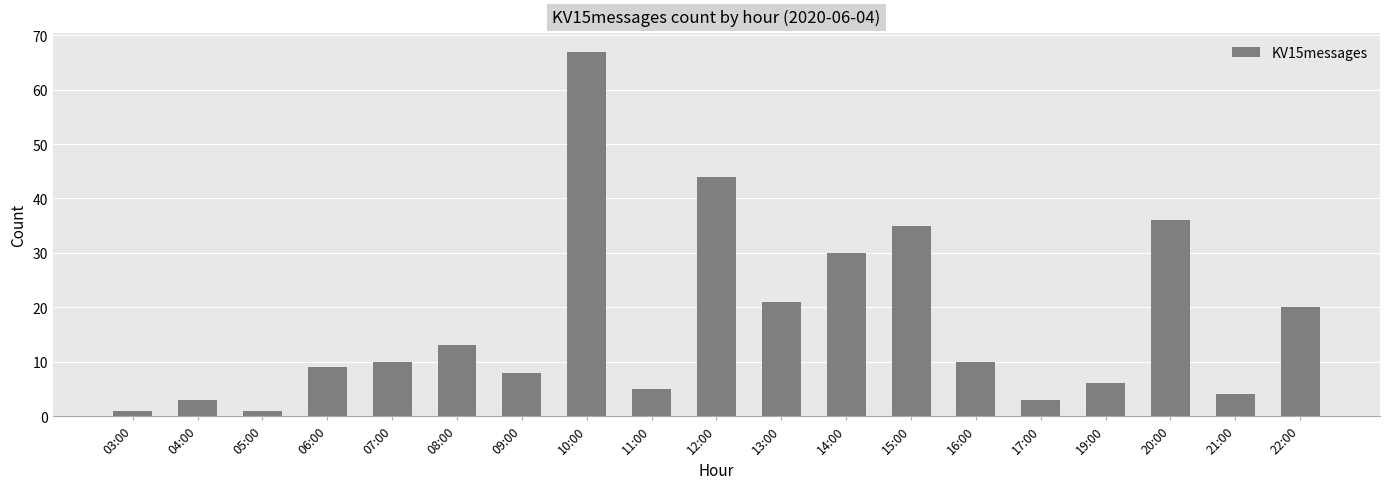

Is it true that the value at 12:00 is 10?

False